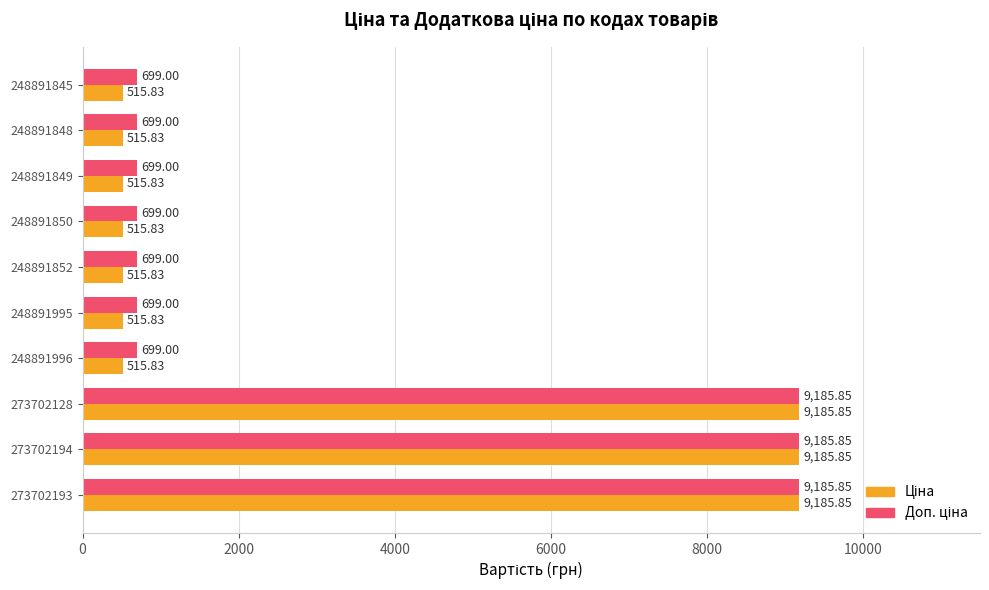

What is the difference between the highest and lowest values at 248891996?

183.2